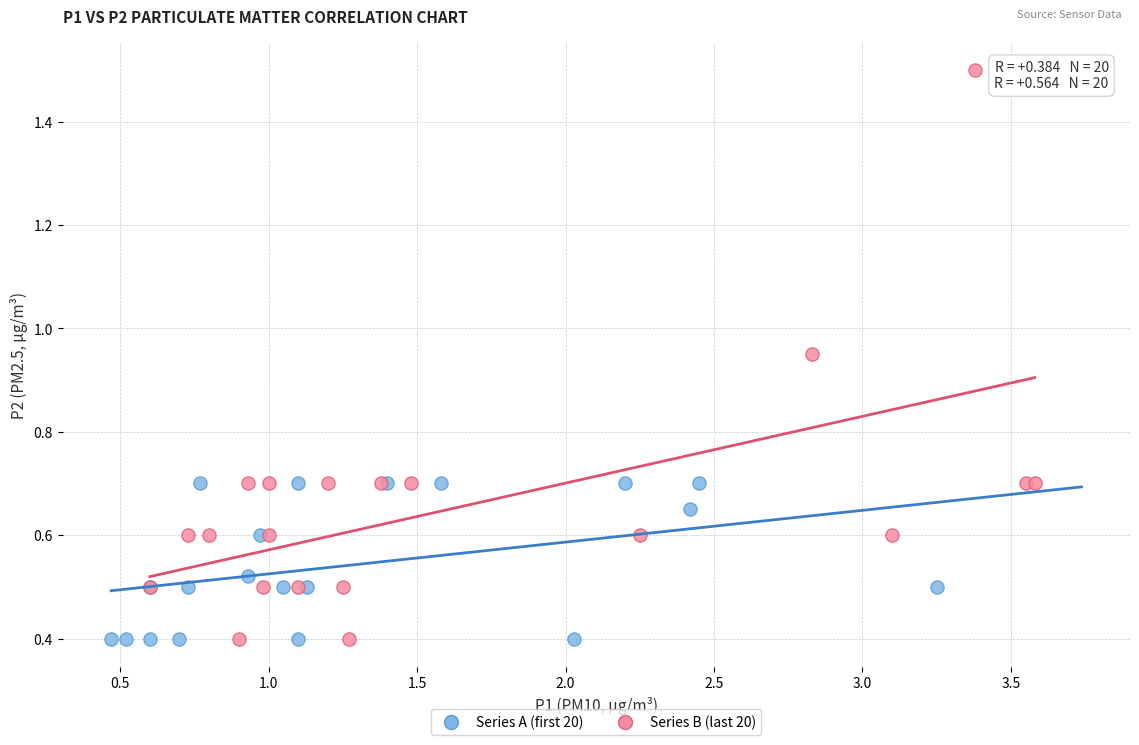

Which series reaches the maximum Y coordinate?

Series B (last 20)